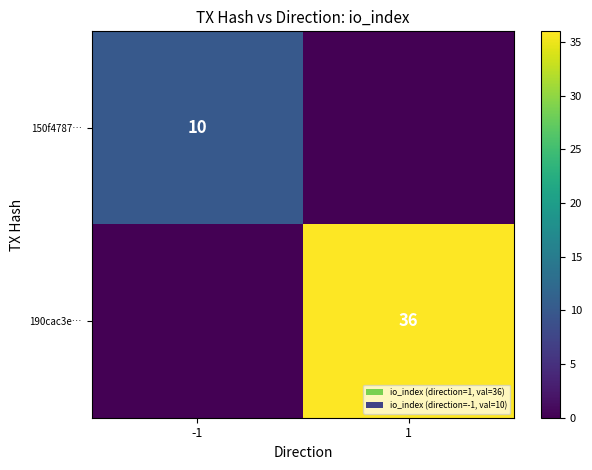

The value of 150f4787… at -1 is 14. True or false?

False